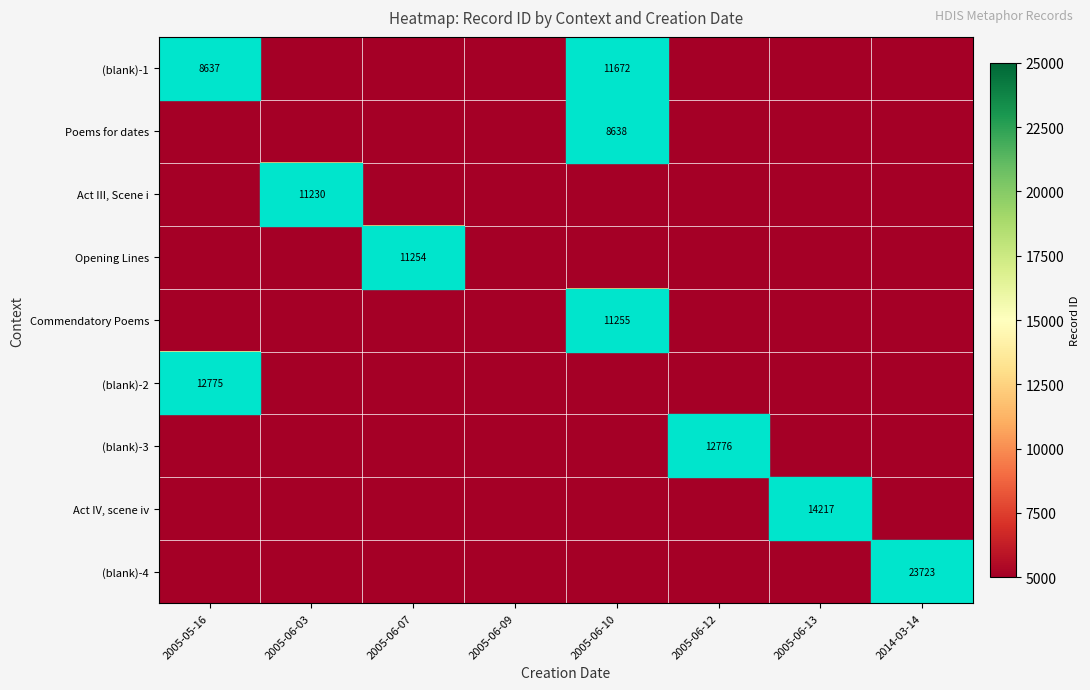

Which has a higher value, 2005-05-16 or 2005-06-09?

2005-05-16